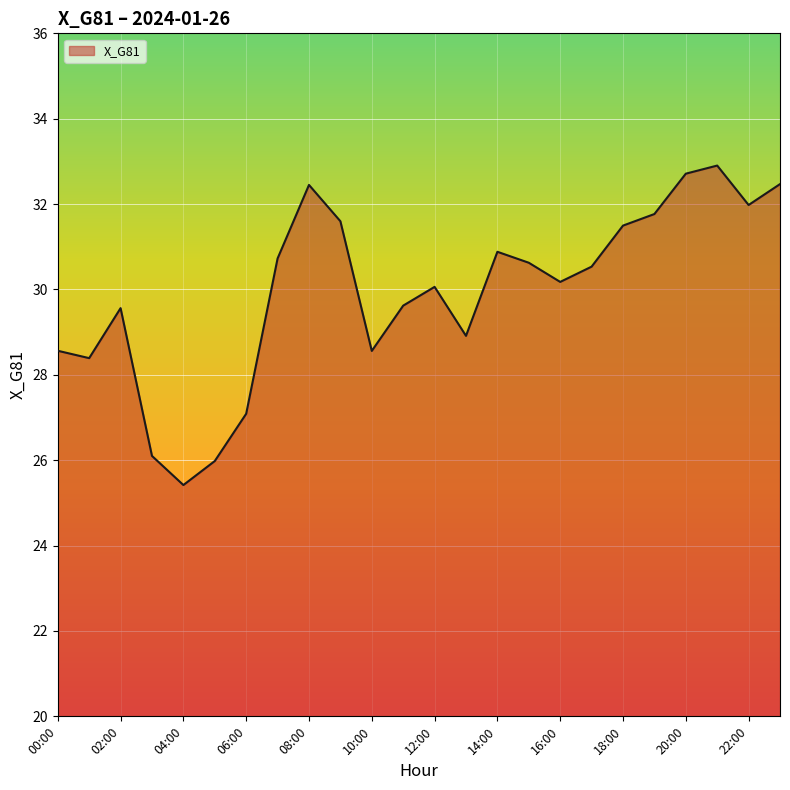

What is the greatest value displayed?

32.9